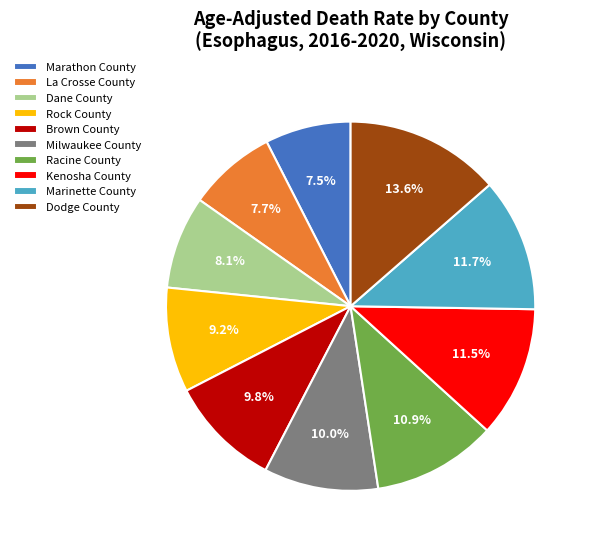

Do Rock County and Brown County together represent more than half of the pie?

No